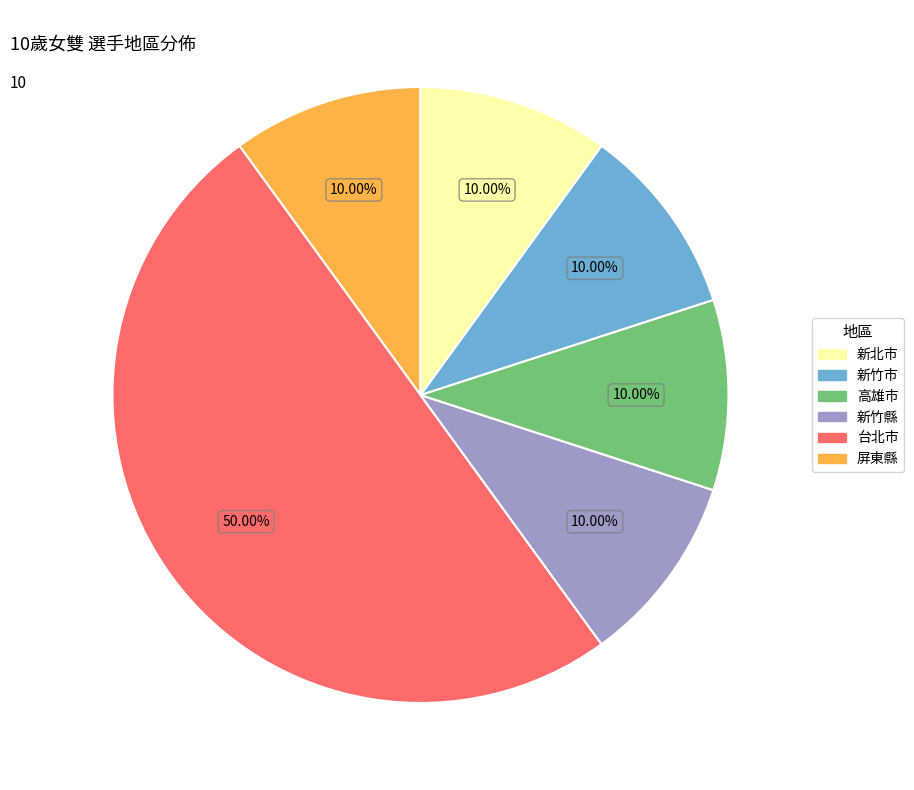

How many slices are in this pie chart?

6